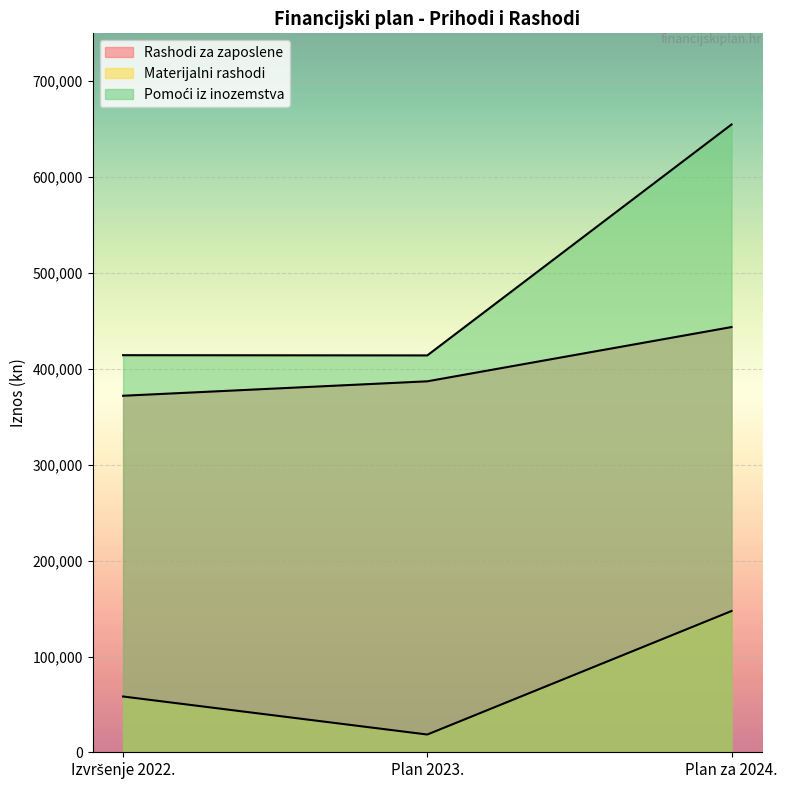

List the labels in order of Rashodi za zaposlene value, largest first.

Plan za 2024., Plan 2023., Izvršenje 2022.